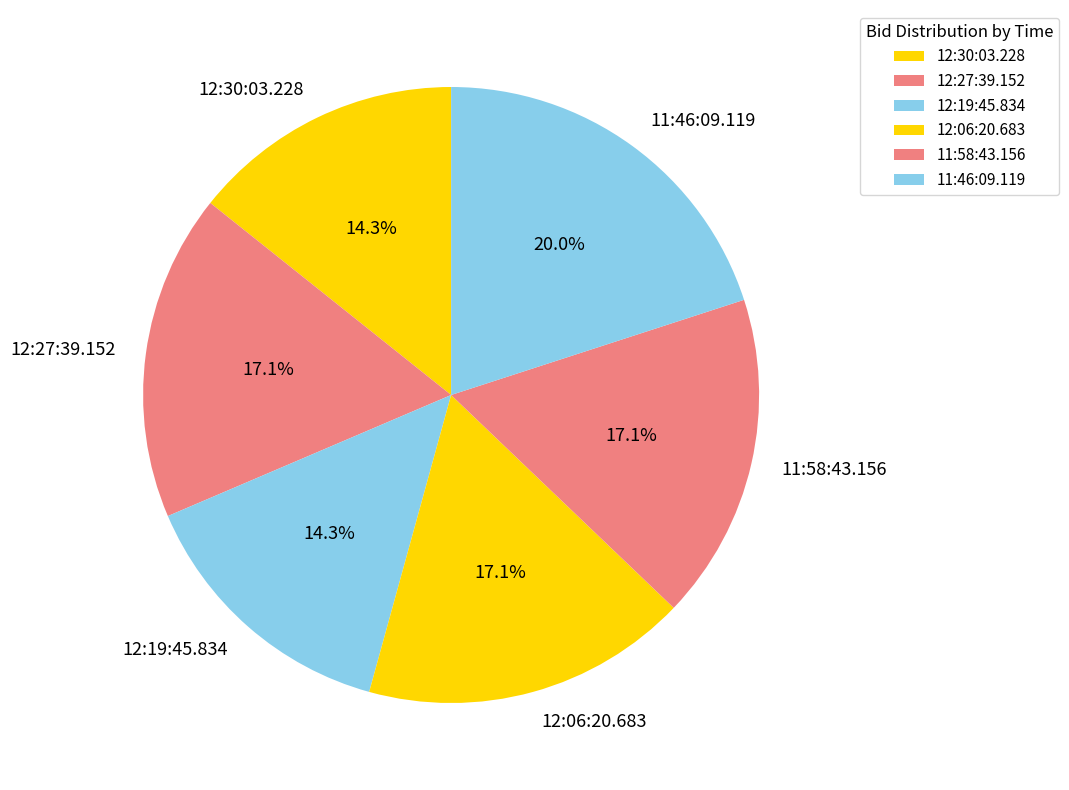

Between 12:19:45.834 and 11:46:09.119, which is larger?

11:46:09.119